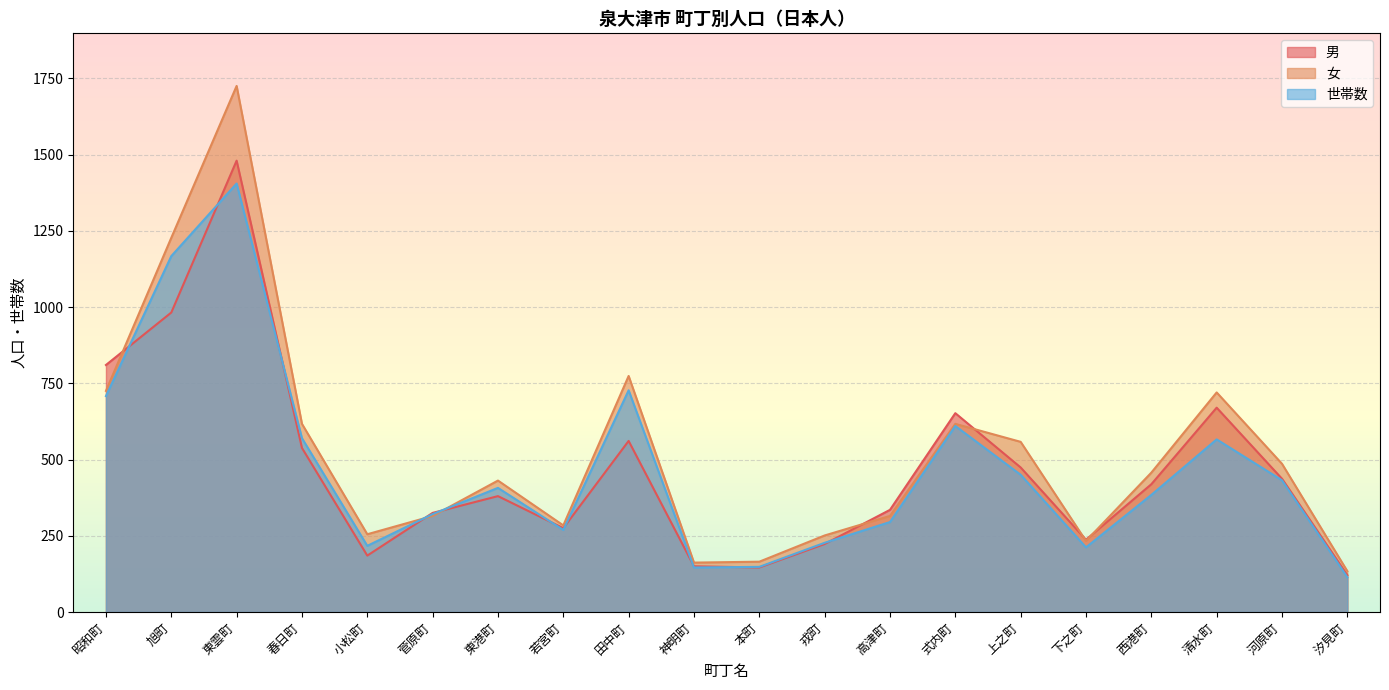

Reading right to left, list all the values displayed in this chart.

男: 汐見町=121	河原町=437	清水町=670	西港町=419	下之町=237	上之町=474	式内町=652	高津町=335	戎町=223	本町=146	神明町=150	田中町=561	若宮町=275	東港町=380	菅原町=325	小松町=185	春日町=538	東雲町=1480	旭町=982	昭和町=810
女: 汐見町=134	河原町=486	清水町=720	西港町=457	下之町=233	上之町=558	式内町=617	高津町=315	戎町=251	本町=165	神明町=162	田中町=774	若宮町=284	東港町=431	菅原町=315	小松町=255	春日町=617	東雲町=1725	旭町=1227	昭和町=725
世帯数: 汐見町=114	河原町=432	清水町=566	西港町=384	下之町=212	上之町=450	式内町=610	高津町=295	戎町=227	本町=148	神明町=146	田中町=727	若宮町=269	東港町=407	菅原町=321	小松町=217	春日町=570	東雲町=1405	旭町=1167	昭和町=708